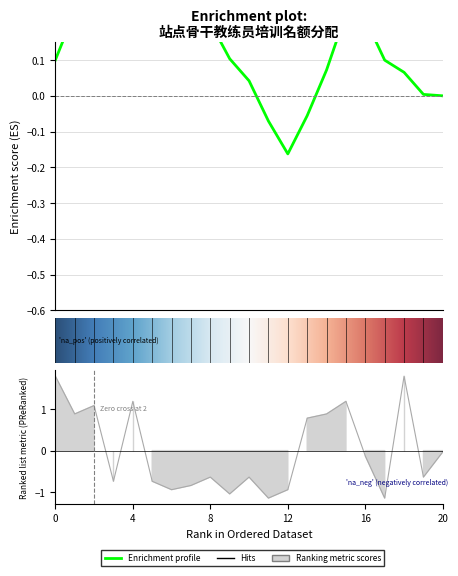

Count the number of data series in this chart.

1